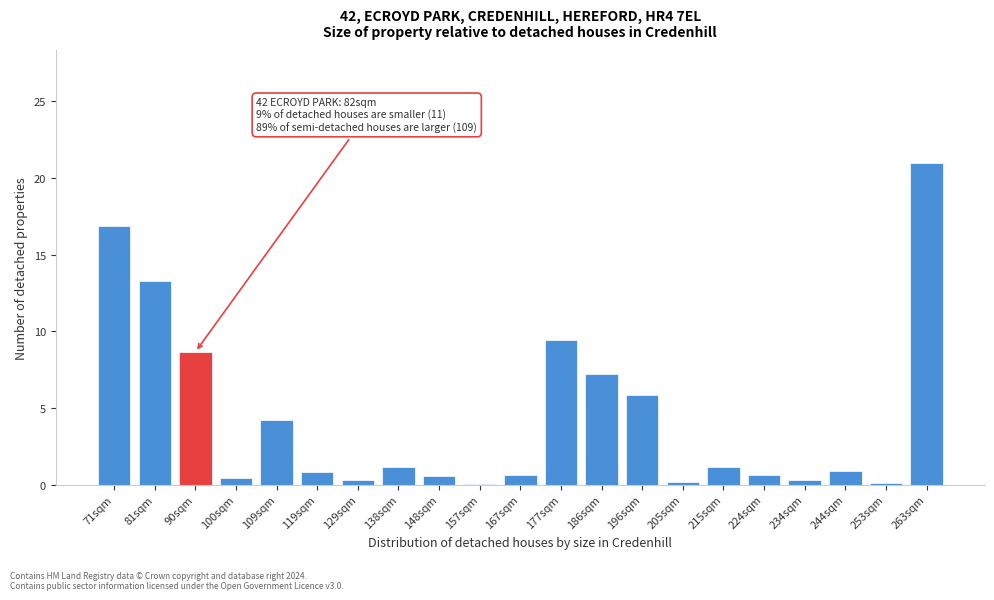

What is the sum of all values?

93.7